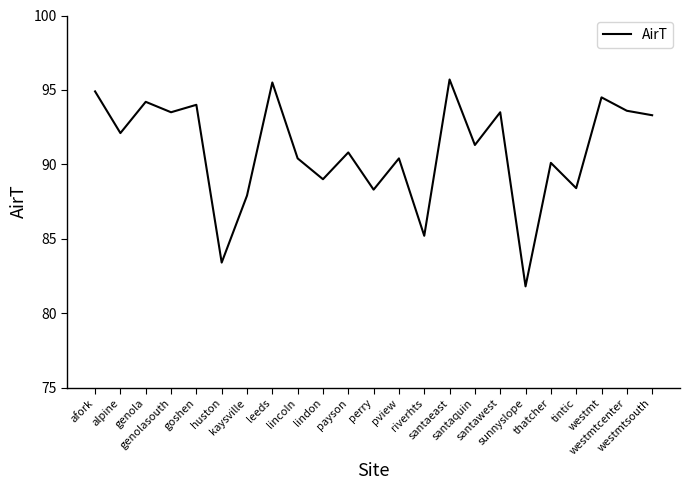

What is the smallest value displayed?

81.8